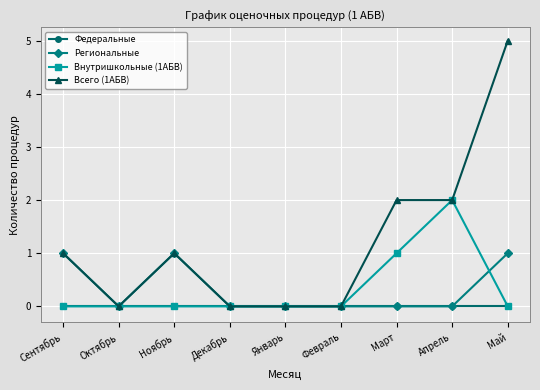

Where is the first local minimum for Региональные?

Октябрь